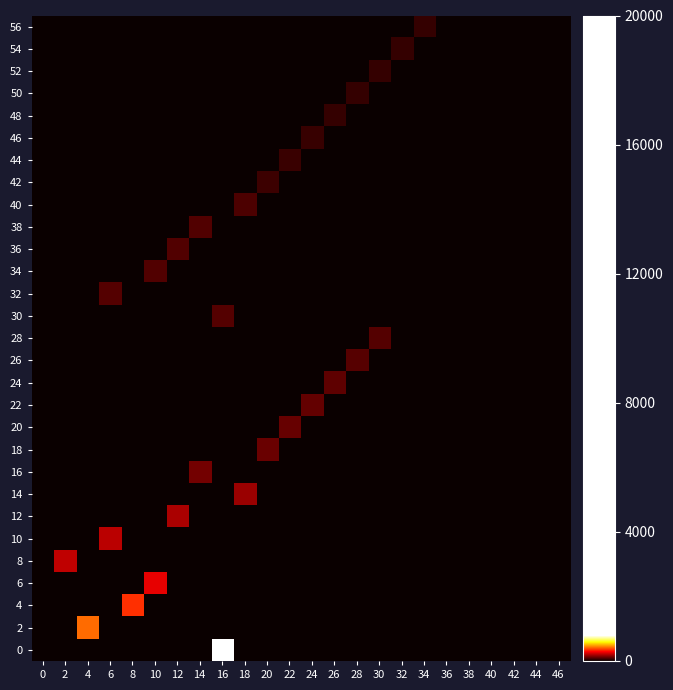

At which category is the sum across all series the highest?

16